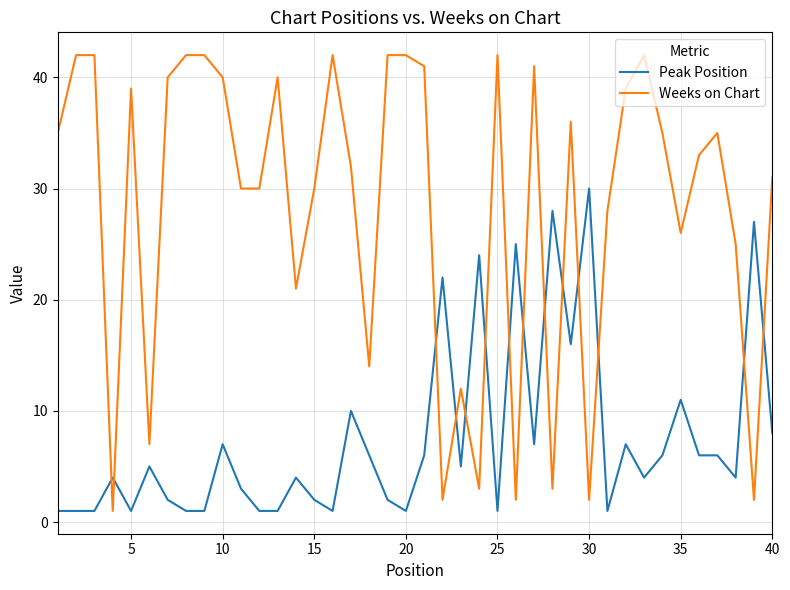

Which series has the largest range (max minus min)?

Weeks on Chart